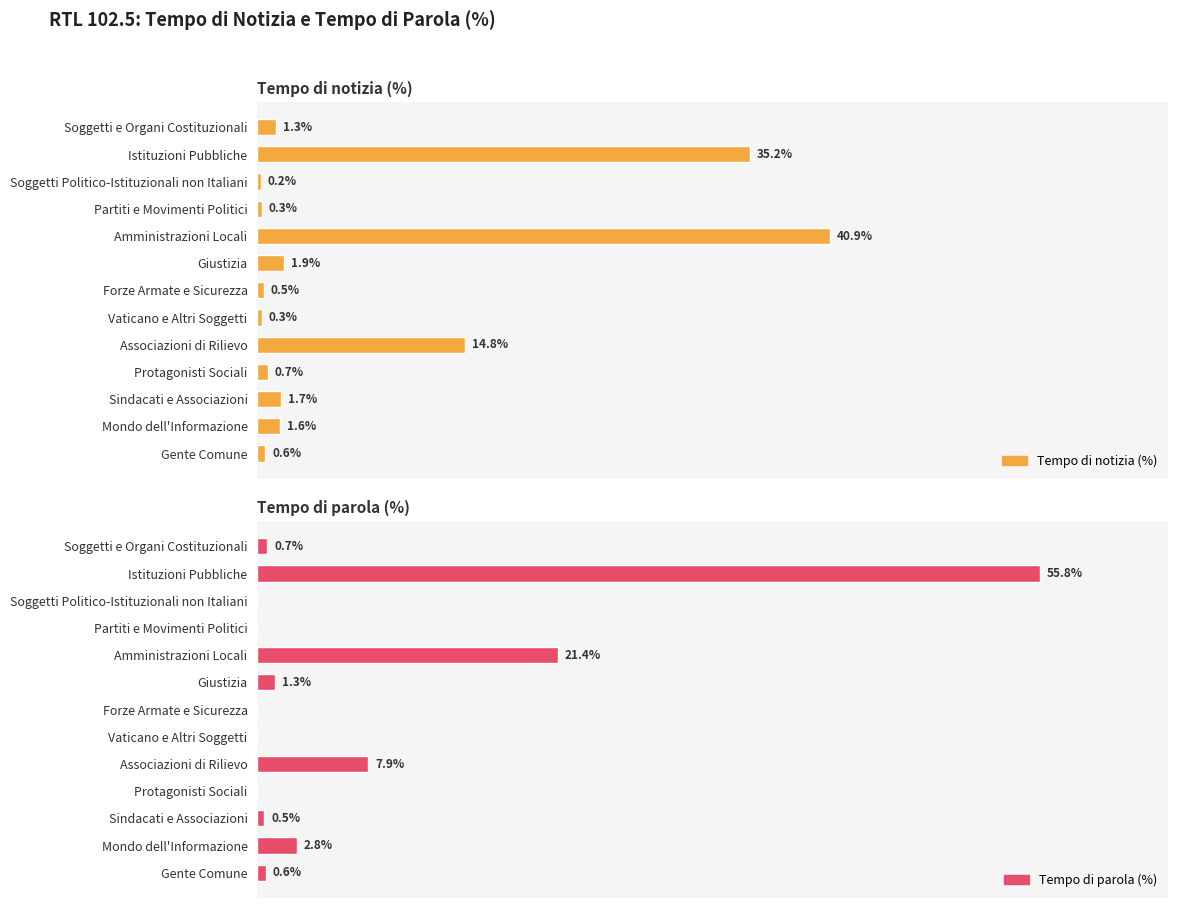

What is the value of the Tempo di notizia (%) bar at the 5th from the left?

40.9